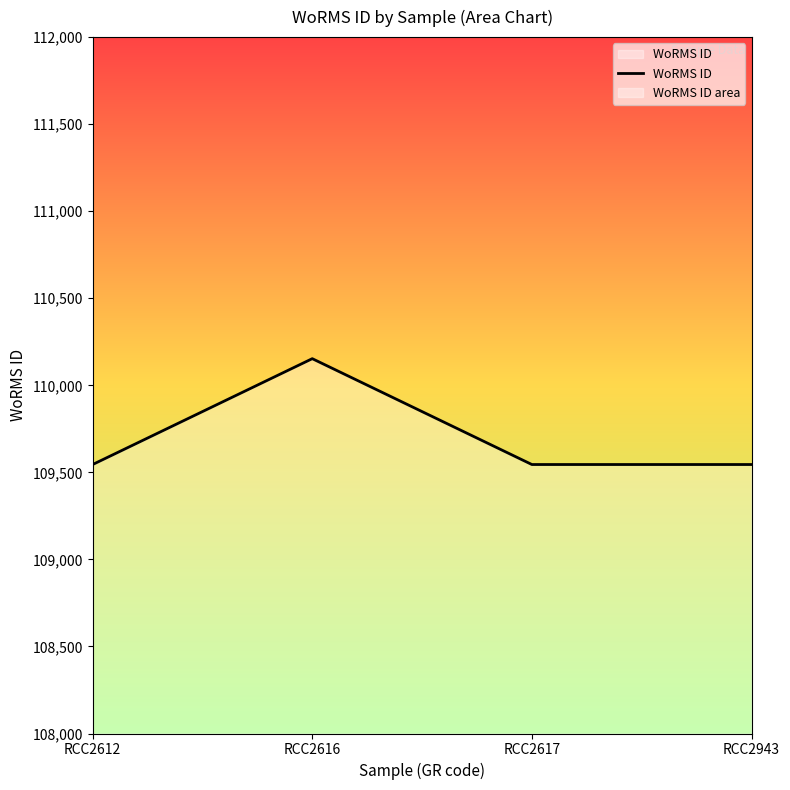

What is the difference between the maximum and minimum values?

608